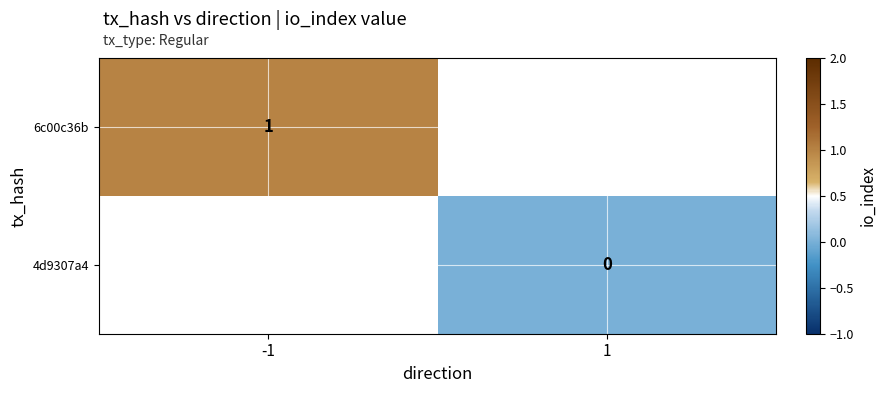

Is the value of 6c00c36b at -1 greater than the value of 4d9307a4 at 1?

Yes